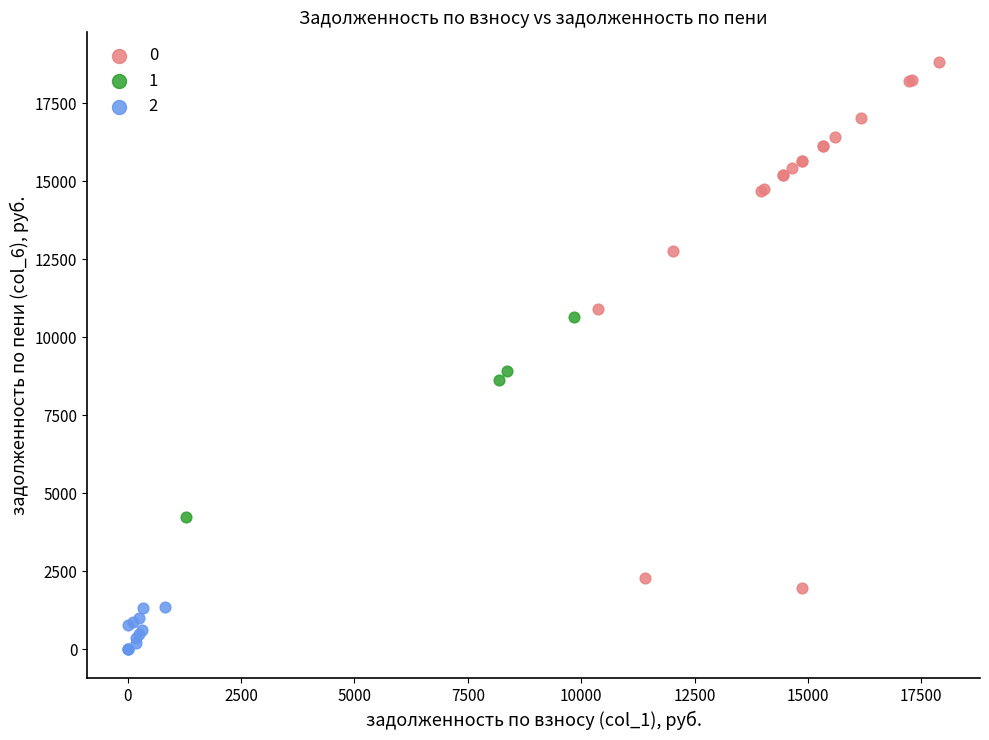

Which series has the largest Y range (max minus min)?

0